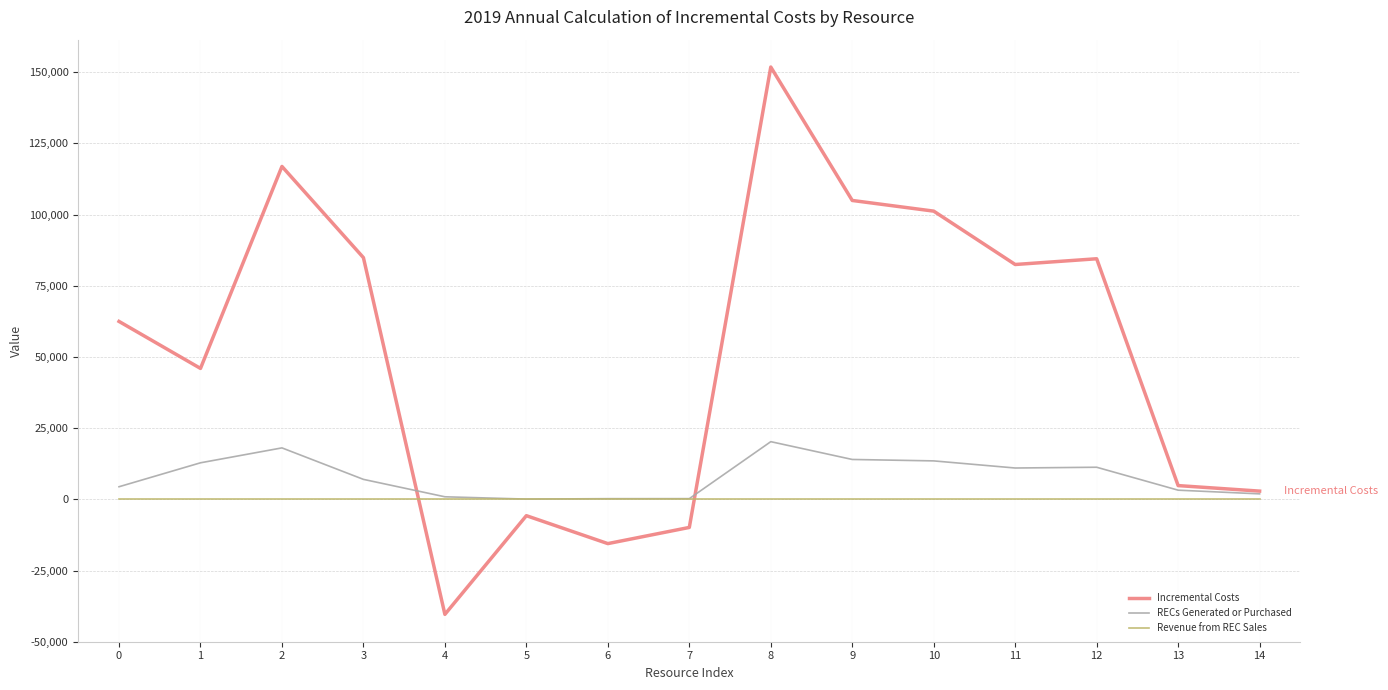

What is the minimum value shown in the chart?

-40390.4